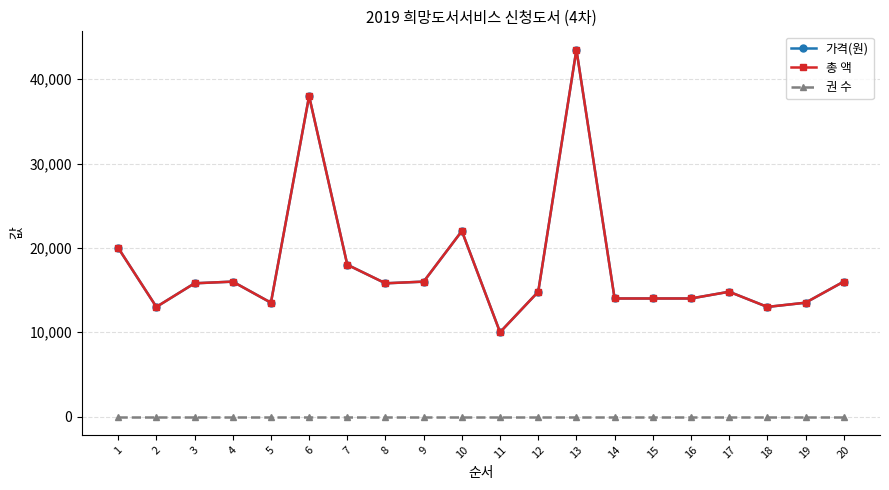

Does the chart have visible grid lines?

Yes